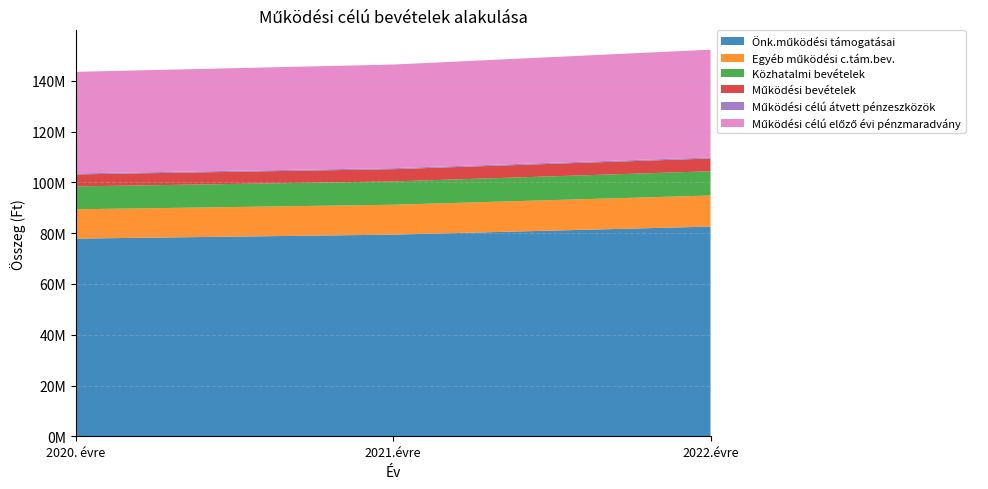

Reading left to right, what are all the values shown in this chart?

Önk.működési támogatásai: 77880825.0	79438441.5	82615979.2
Egyéb működési c.tám.bev.: 11547799.0	11778755.0	12249905.2
Közhatalmi bevételek: 9000000.0	9180000.0	9547200.0
Működési bevételek: 4728250.0	4822815.0	5015727.6
Működési célú átvett pénzeszközök: 400000.0	408000.0	424320.0
Működési célú előző évi pénzmaradvány: 40013536.0	40813806.7	42446359.0